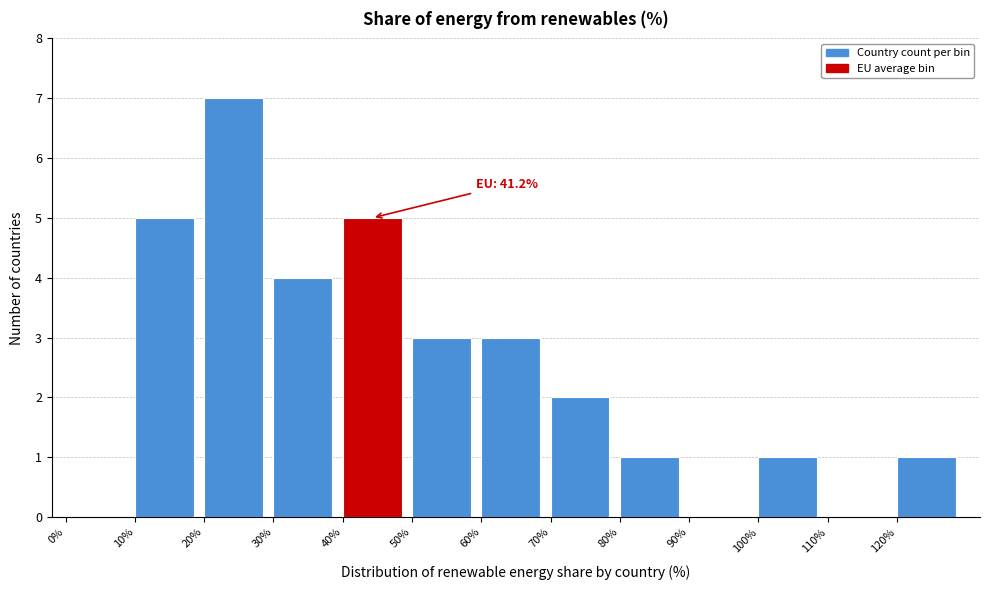

Which range on the x-axis has the tallest bar?

20 to 30